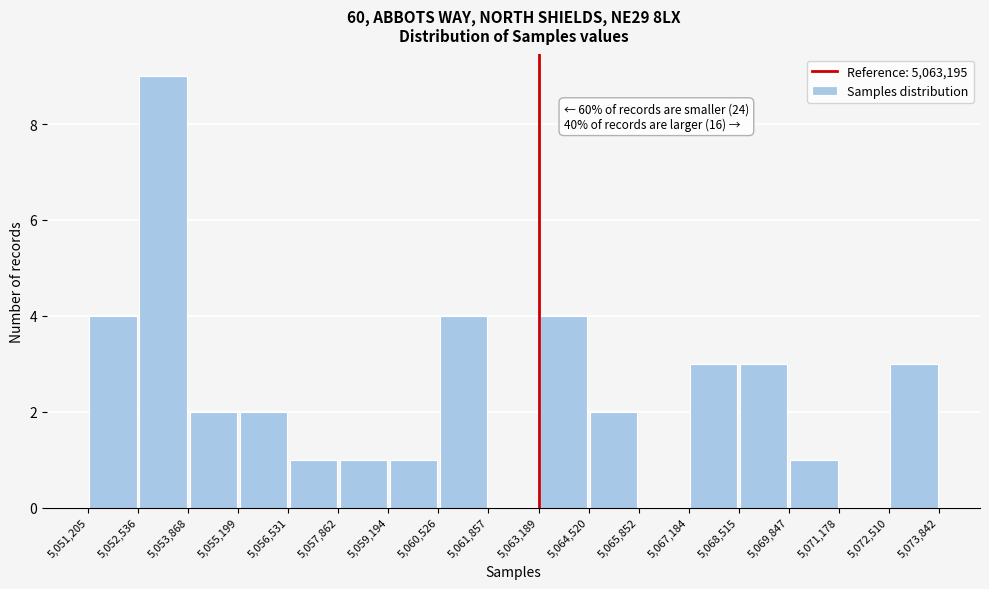

Which range on the x-axis has the tallest bar?

5,052,536 to 5,053,868